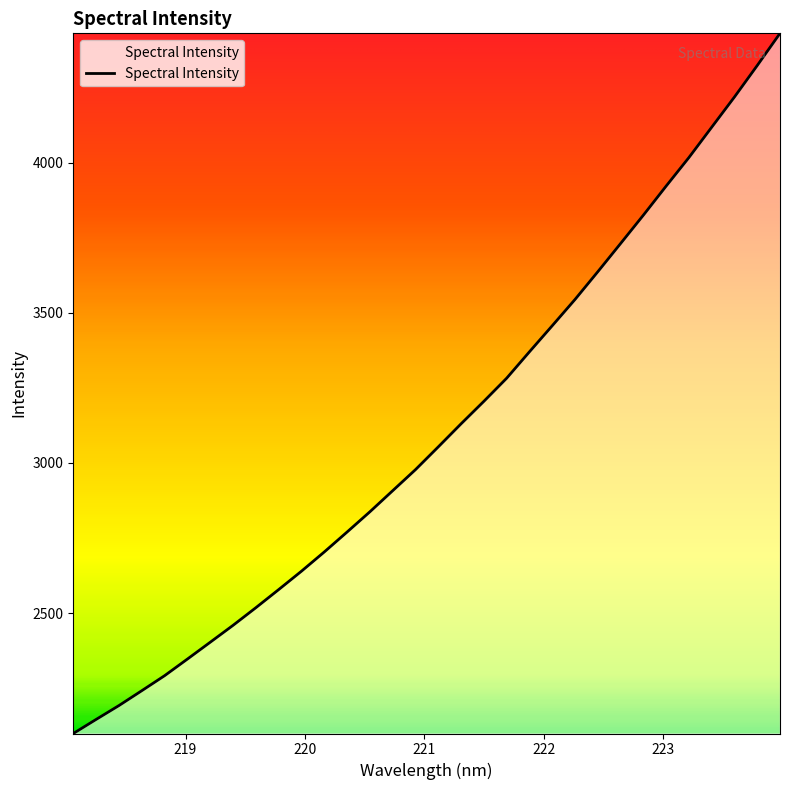

What is the minimum value shown in the chart?

2098.8